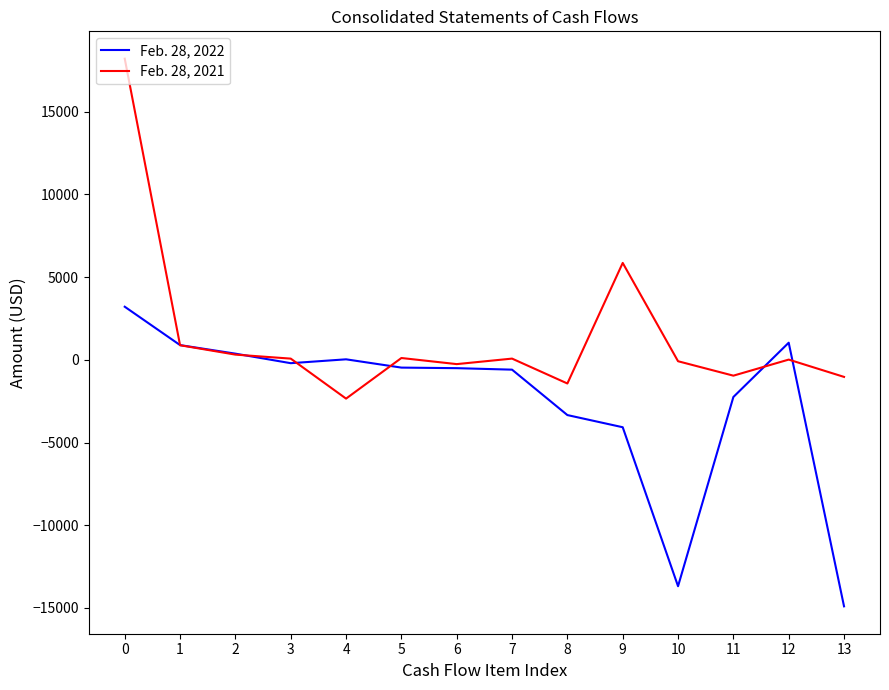

What is the maximum value shown in the chart?

18197